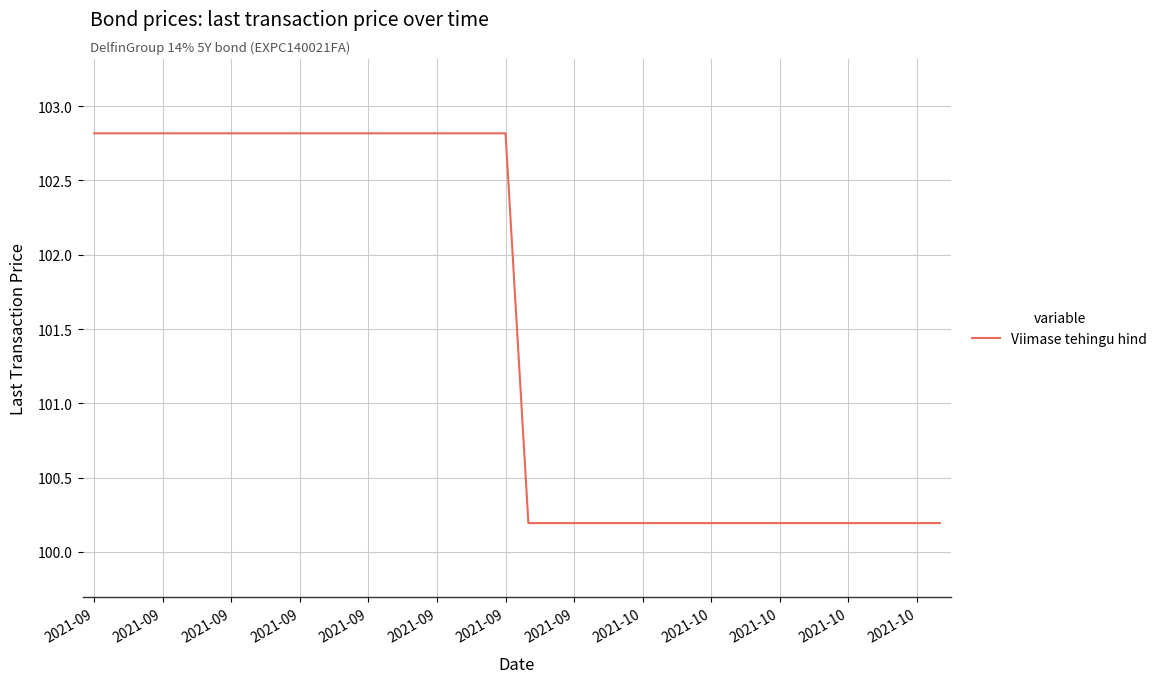

What is the difference between the maximum and minimum values?

2.6